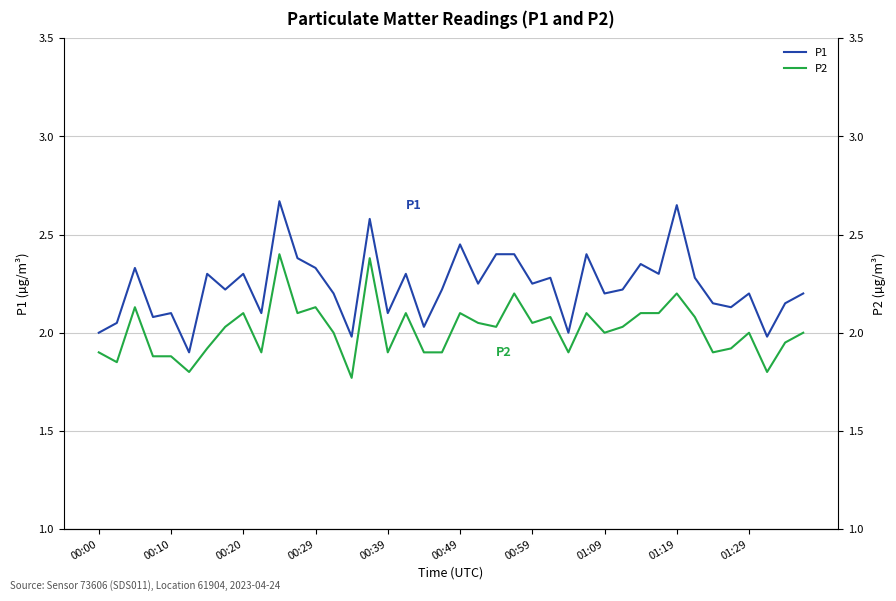

True or false: P2 and P1 cross at least once.

False